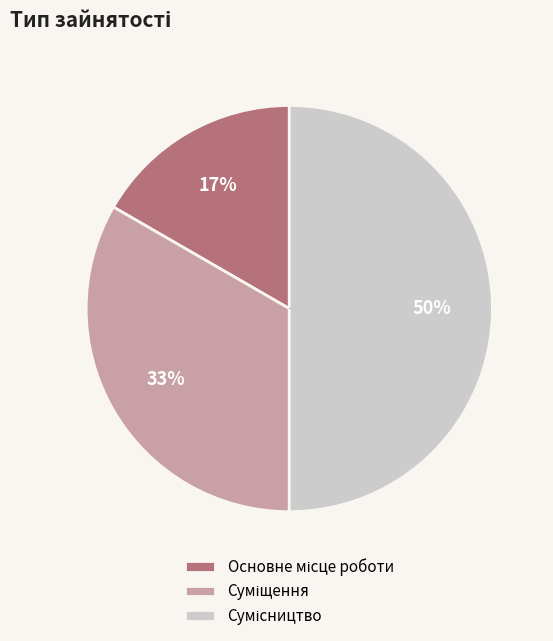

True or false: Суміщення accounts for 18% of the total.

False